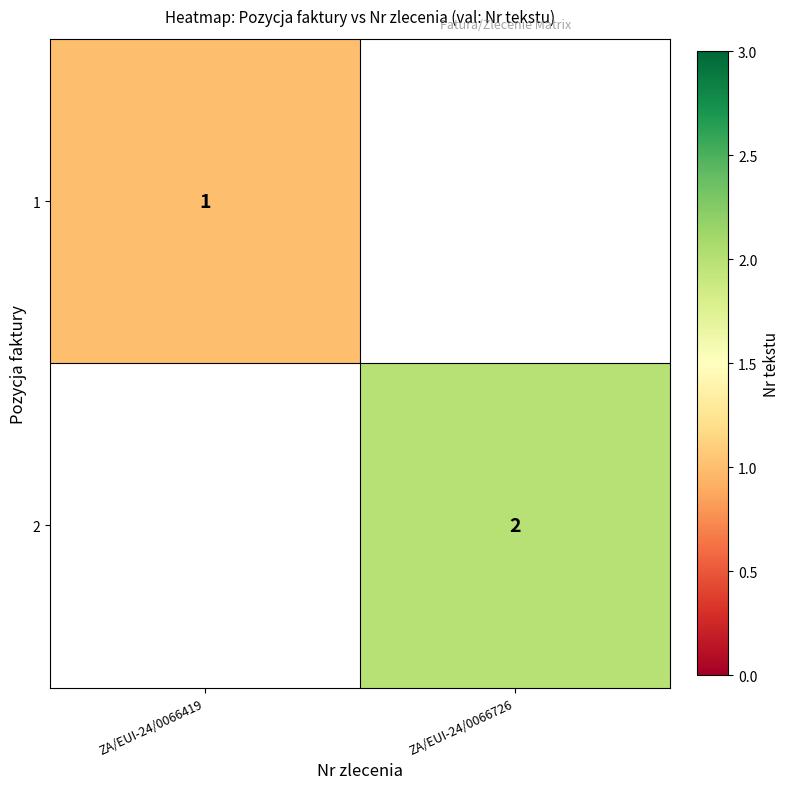

The value of 2 at ZA/EUI-24/0066726 is 1. True or false?

False